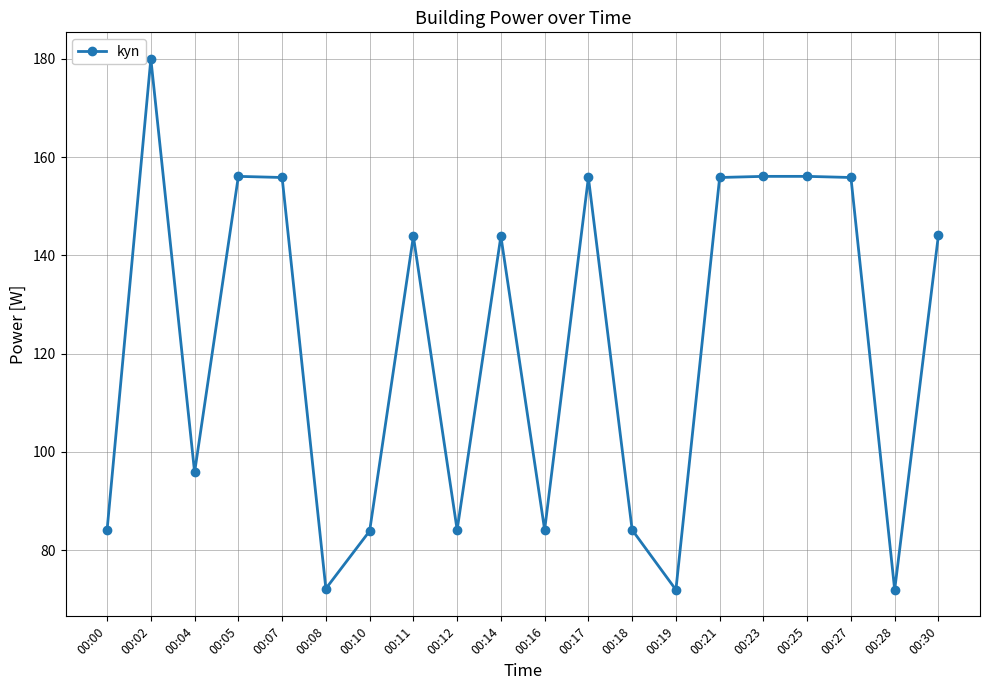

What is the minimum value shown in the chart?

72.0